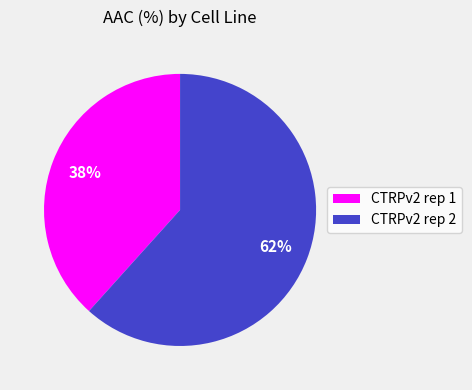

Is it true that CTRPv2 rep 2 is 47% of the pie?

False